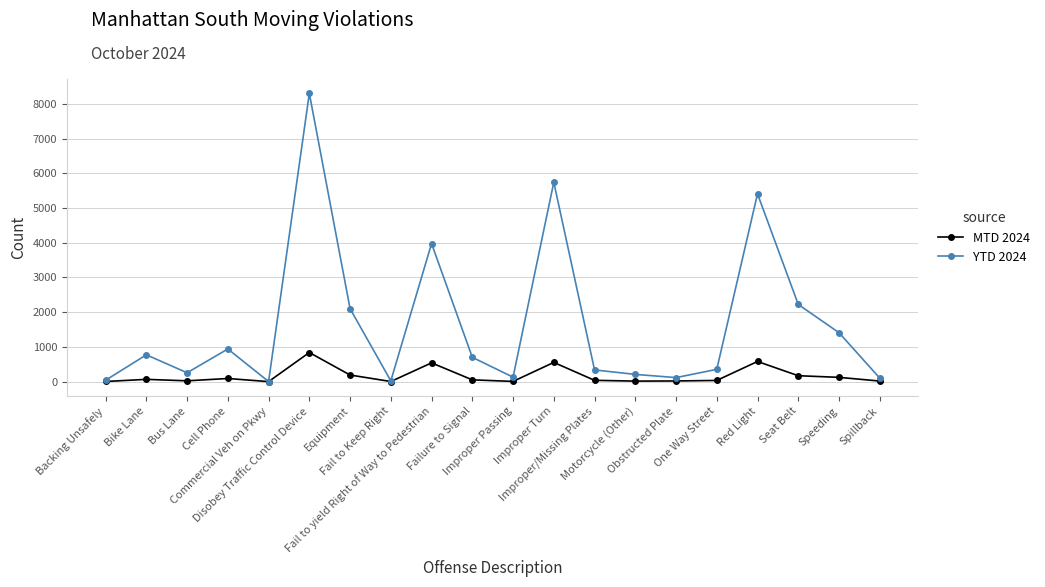

Which series has the largest total across all categories?

YTD 2024